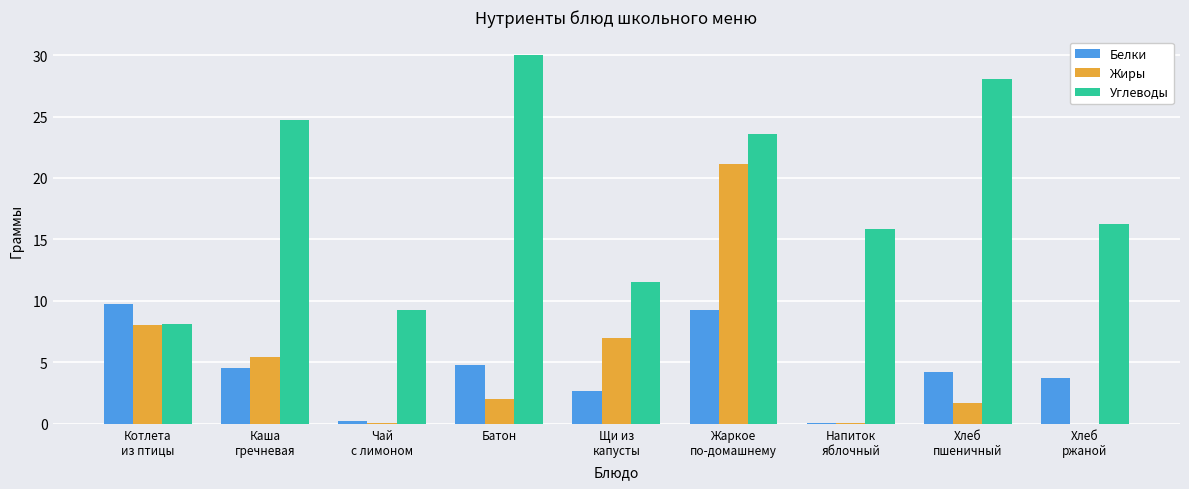

At which category does the chart reach its peak across all series?

Батон